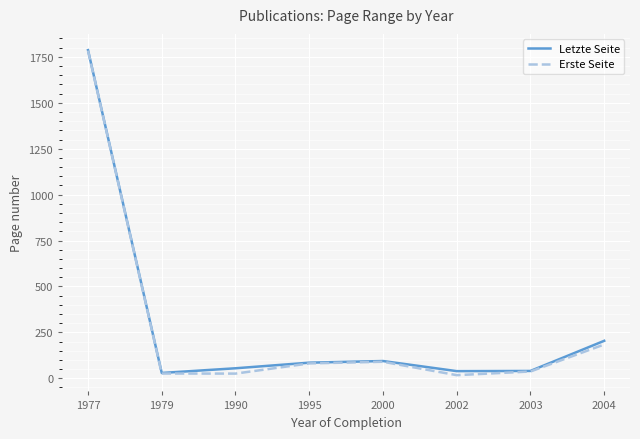

Is the value of Erste Seite at 2004 greater than the value of Letzte Seite at 2000?

Yes